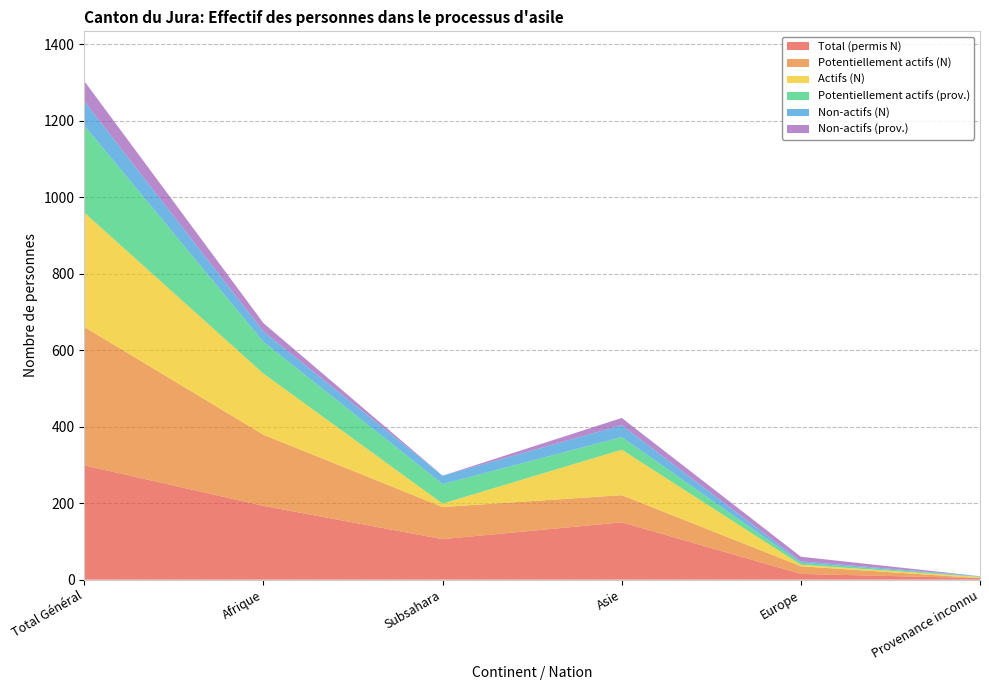

Reading left to right, extract all data points from this chart.

Total (permis N): Total Général=299	Afrique=193	Subsahara=106	Asie=150	Europe=15	Provenance inconnu=4
Potentiellement actifs (N): Total Général=362	Afrique=186	Subsahara=84	Asie=71	Europe=20	Provenance inconnu=0
Actifs (N): Total Général=299	Afrique=160	Subsahara=9	Asie=119	Europe=4	Provenance inconnu=3
Potentiellement actifs (prov.): Total Général=228	Afrique=83	Subsahara=51	Asie=33	Europe=5	Provenance inconnu=1
Non-actifs (N): Total Général=63	Afrique=27	Subsahara=22	Asie=31	Europe=4	Provenance inconnu=1
Non-actifs (prov.): Total Général=53	Afrique=22	Subsahara=0	Asie=19	Europe=12	Provenance inconnu=0